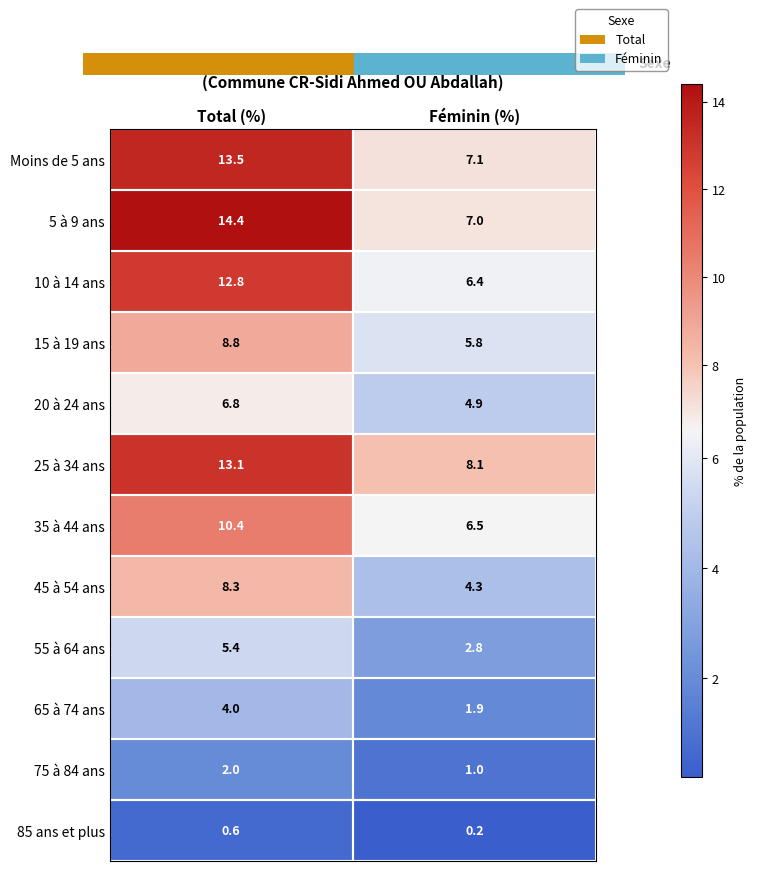

The 45 à 54 ans series shows 4.3 at Féminin (%). True or false?

True